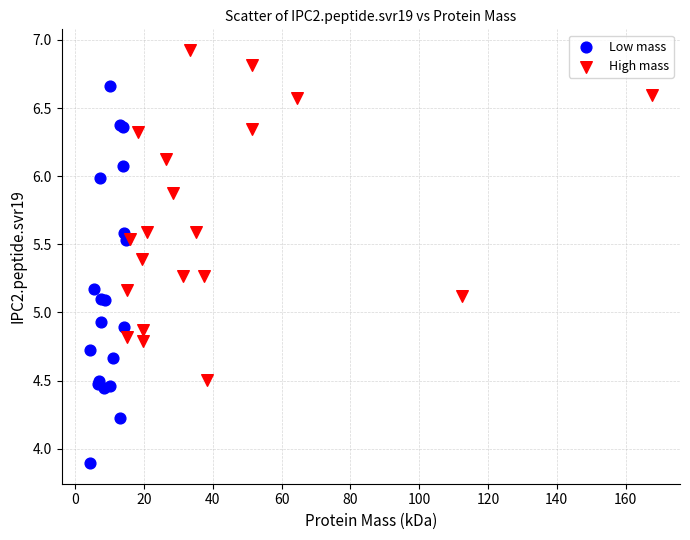

Which series has the widest spread of Y values?

Low mass